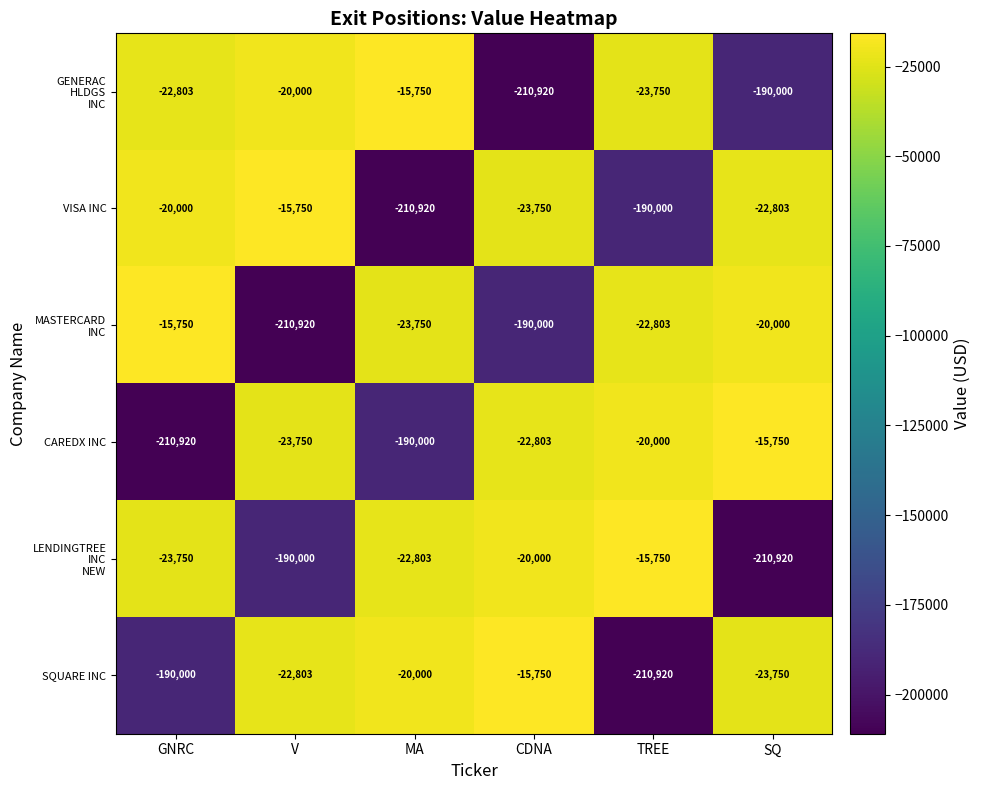

At which label does SQUARE INC reach its minimum?

TREE